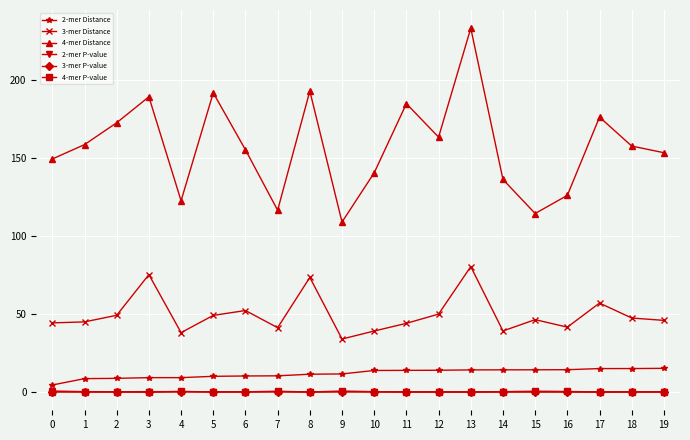

Which category has the highest value across all series?

13